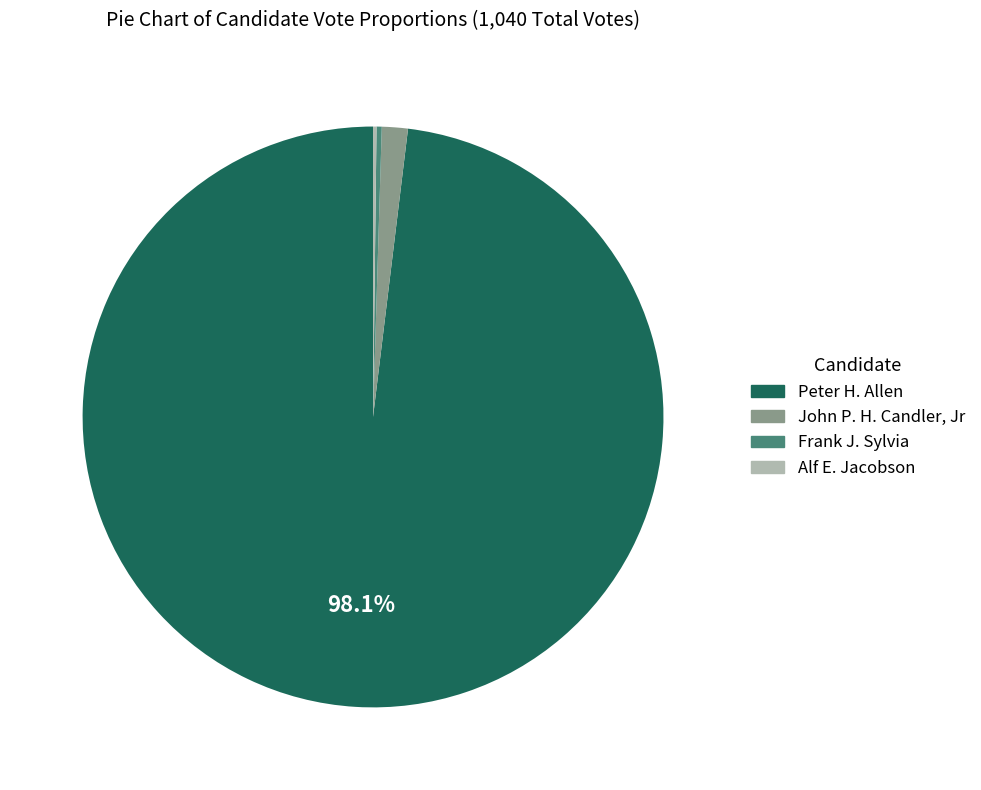

Which slice is the largest?

Peter H. Allen